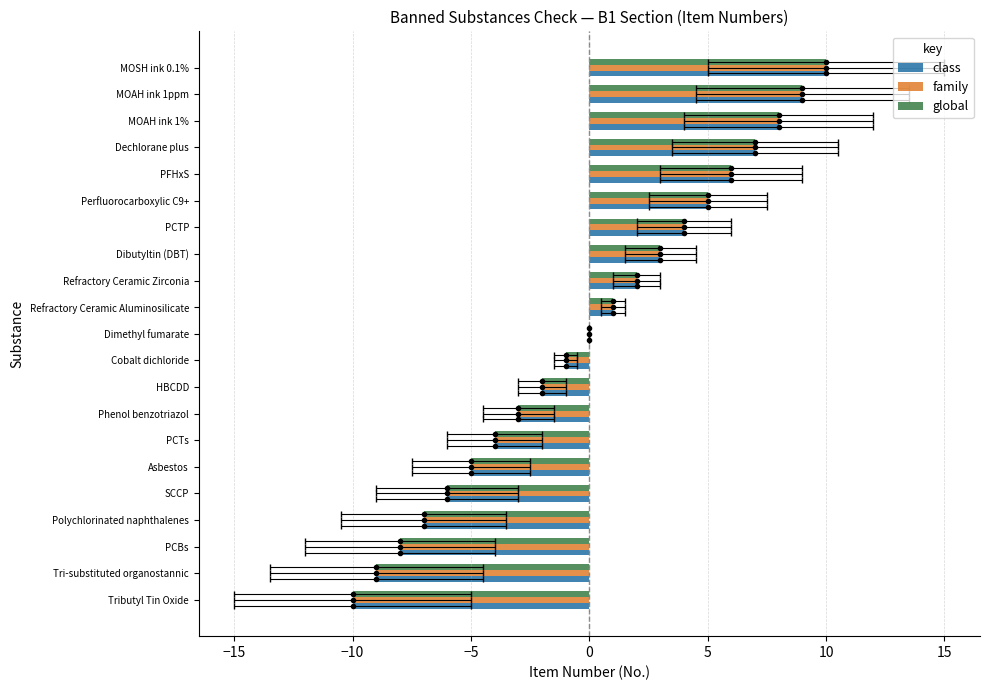

How many data points does each series have?

21